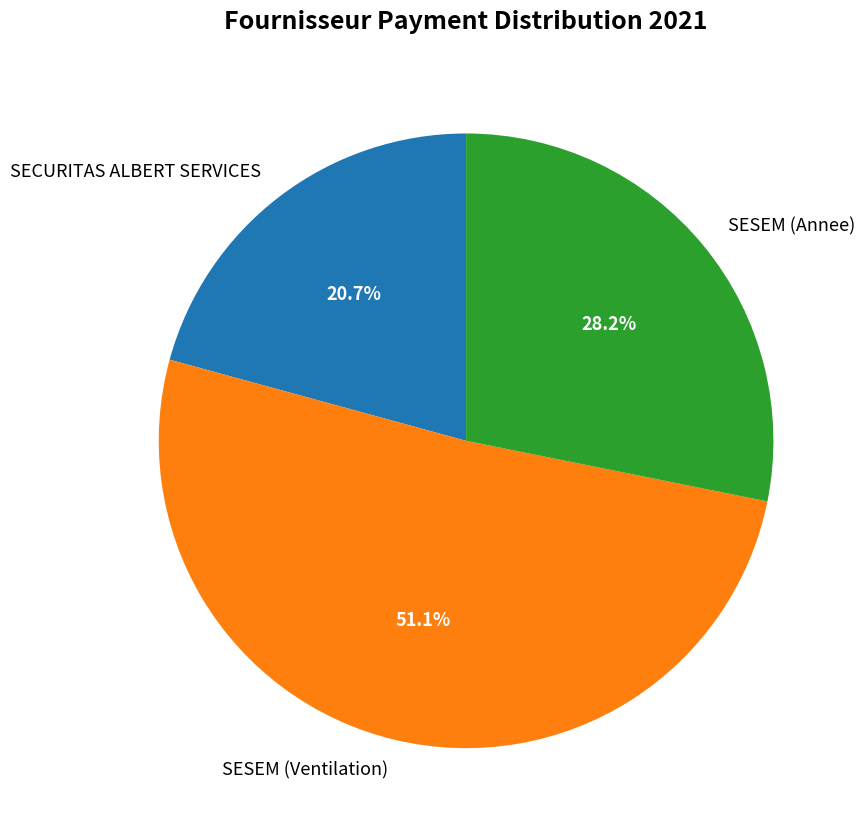

Approximately how many times larger is the value at SESEM (Ventilation) compared to SESEM (Annee)?

1.8